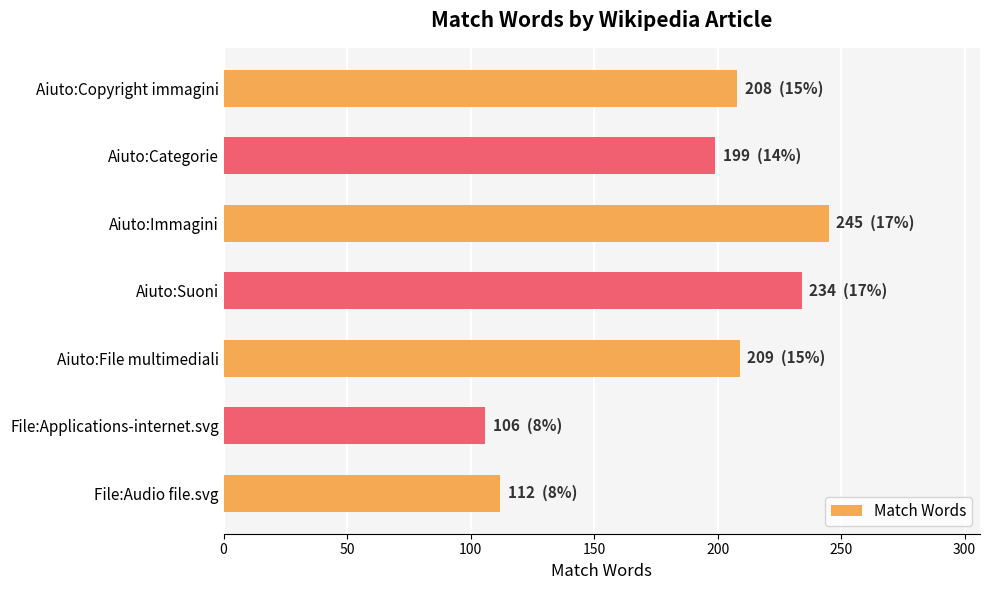

What is the minimum value shown in the chart?

106